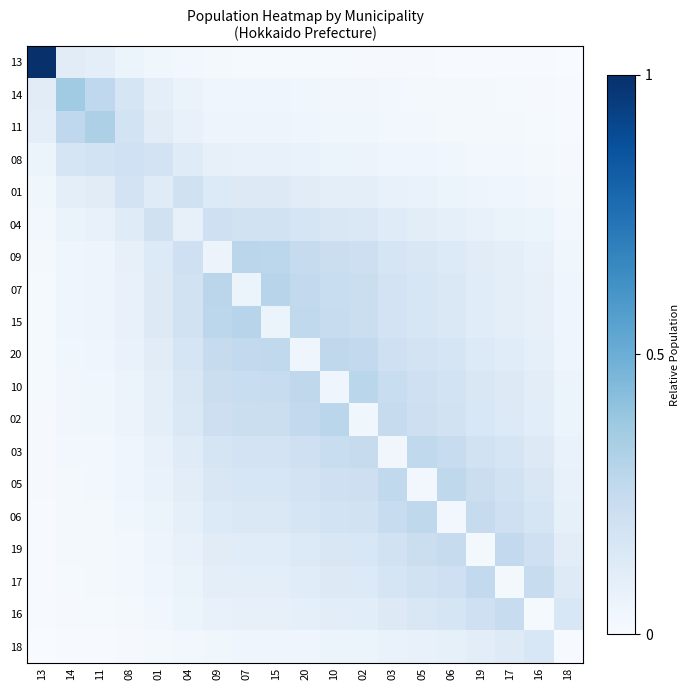

Reading right to left, what are all the values shown in this chart?

13: 18=0.0	16=0.0	17=0.0	19=0.0	06=0.0	05=0.0	03=0.0	02=0.0	10=0.0	20=0.0	15=0.0	07=0.0	09=0.0	04=0.0	01=0.0	08=0.1	11=0.1	14=0.1	13=1.0
14: 18=0.0	16=0.0	17=0.0	19=0.0	06=0.0	05=0.0	03=0.0	02=0.0	10=0.0	20=0.0	15=0.0	07=0.0	09=0.0	04=0.1	01=0.1	08=0.2	11=0.3	14=0.4	13=0.1
11: 18=0.0	16=0.0	17=0.0	19=0.0	06=0.0	05=0.0	03=0.0	02=0.0	10=0.0	20=0.0	15=0.0	07=0.0	09=0.1	04=0.1	01=0.1	08=0.2	11=0.3	14=0.3	13=0.1
08: 18=0.0	16=0.0	17=0.0	19=0.0	06=0.0	05=0.0	03=0.0	02=0.1	10=0.1	20=0.1	15=0.1	07=0.1	09=0.1	04=0.1	01=0.2	08=0.2	11=0.2	14=0.2	13=0.1
01: 18=0.0	16=0.0	17=0.0	19=0.0	06=0.1	05=0.1	03=0.1	02=0.1	10=0.1	20=0.1	15=0.1	07=0.1	09=0.1	04=0.2	01=0.1	08=0.2	11=0.1	14=0.1	13=0.0
04: 18=0.0	16=0.1	17=0.1	19=0.1	06=0.1	05=0.1	03=0.1	02=0.1	10=0.2	20=0.2	15=0.2	07=0.2	09=0.2	04=0.1	01=0.2	08=0.1	11=0.1	14=0.1	13=0.0
09: 18=0.0	16=0.1	17=0.1	19=0.1	06=0.1	05=0.1	03=0.2	02=0.2	10=0.2	20=0.2	15=0.3	07=0.3	09=0.1	04=0.2	01=0.1	08=0.1	11=0.1	14=0.0	13=0.0
07: 18=0.0	16=0.1	17=0.1	19=0.1	06=0.1	05=0.2	03=0.2	02=0.2	10=0.2	20=0.3	15=0.3	07=0.1	09=0.3	04=0.2	01=0.1	08=0.1	11=0.0	14=0.0	13=0.0
15: 18=0.0	16=0.1	17=0.1	19=0.1	06=0.1	05=0.2	03=0.2	02=0.2	10=0.2	20=0.3	15=0.1	07=0.3	09=0.3	04=0.2	01=0.1	08=0.1	11=0.0	14=0.0	13=0.0
20: 18=0.0	16=0.1	17=0.1	19=0.1	06=0.2	05=0.2	03=0.2	02=0.3	10=0.3	20=0.0	15=0.3	07=0.3	09=0.2	04=0.2	01=0.1	08=0.1	11=0.0	14=0.0	13=0.0
10: 18=0.1	16=0.1	17=0.1	19=0.1	06=0.2	05=0.2	03=0.2	02=0.3	10=0.0	20=0.3	15=0.2	07=0.2	09=0.2	04=0.2	01=0.1	08=0.1	11=0.0	14=0.0	13=0.0
02: 18=0.1	16=0.1	17=0.1	19=0.2	06=0.2	05=0.2	03=0.2	02=0.0	10=0.3	20=0.3	15=0.2	07=0.2	09=0.2	04=0.1	01=0.1	08=0.1	11=0.0	14=0.0	13=0.0
03: 18=0.1	16=0.1	17=0.2	19=0.2	06=0.2	05=0.3	03=0.0	02=0.2	10=0.2	20=0.2	15=0.2	07=0.2	09=0.2	04=0.1	01=0.1	08=0.0	11=0.0	14=0.0	13=0.0
05: 18=0.1	16=0.1	17=0.2	19=0.2	06=0.3	05=0.0	03=0.3	02=0.2	10=0.2	20=0.2	15=0.2	07=0.2	09=0.1	04=0.1	01=0.1	08=0.0	11=0.0	14=0.0	13=0.0
06: 18=0.1	16=0.2	17=0.2	19=0.2	06=0.0	05=0.3	03=0.2	02=0.2	10=0.2	20=0.2	15=0.1	07=0.1	09=0.1	04=0.1	01=0.1	08=0.0	11=0.0	14=0.0	13=0.0
19: 18=0.1	16=0.2	17=0.3	19=0.0	06=0.2	05=0.2	03=0.2	02=0.2	10=0.1	20=0.1	15=0.1	07=0.1	09=0.1	04=0.1	01=0.0	08=0.0	11=0.0	14=0.0	13=0.0
17: 18=0.1	16=0.2	17=0.0	19=0.3	06=0.2	05=0.2	03=0.2	02=0.1	10=0.1	20=0.1	15=0.1	07=0.1	09=0.1	04=0.1	01=0.0	08=0.0	11=0.0	14=0.0	13=0.0
16: 18=0.2	16=0.0	17=0.2	19=0.2	06=0.2	05=0.1	03=0.1	02=0.1	10=0.1	20=0.1	15=0.1	07=0.1	09=0.1	04=0.1	01=0.0	08=0.0	11=0.0	14=0.0	13=0.0
18: 18=0.0	16=0.2	17=0.1	19=0.1	06=0.1	05=0.1	03=0.1	02=0.1	10=0.1	20=0.0	15=0.0	07=0.0	09=0.0	04=0.0	01=0.0	08=0.0	11=0.0	14=0.0	13=0.0